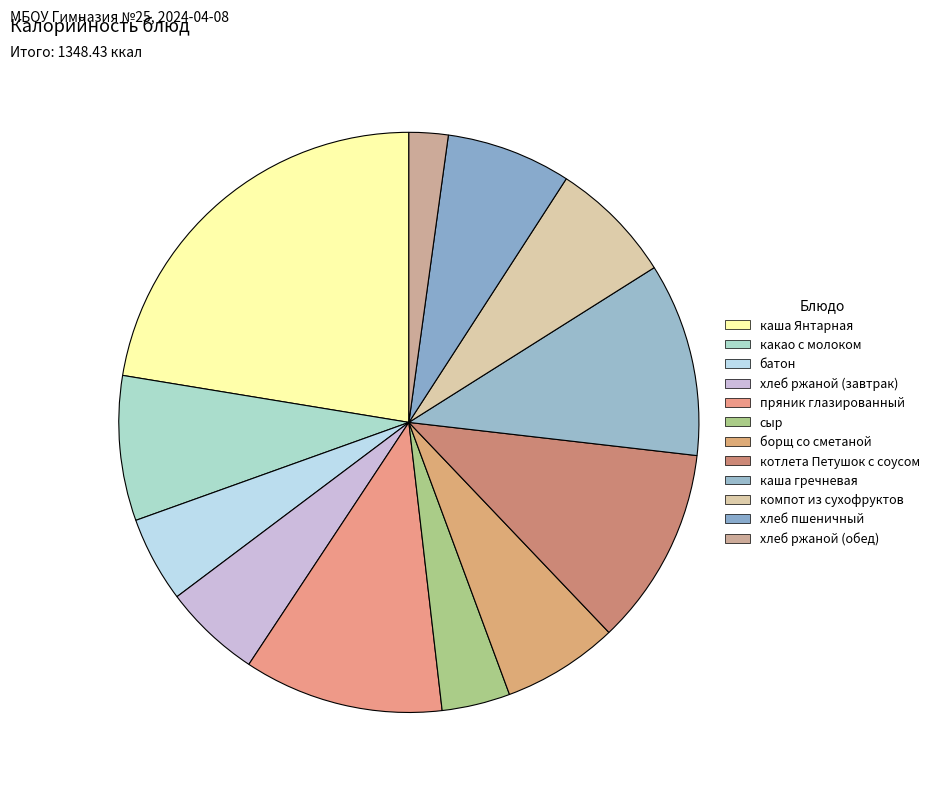

Which slice is the largest?

каша Янтарная